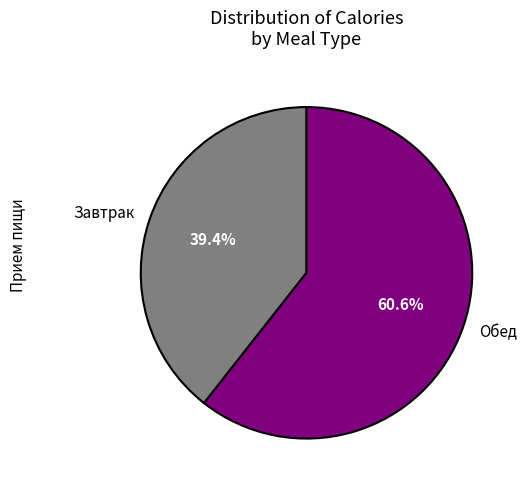

Which category has the smallest portion of the pie?

Завтрак